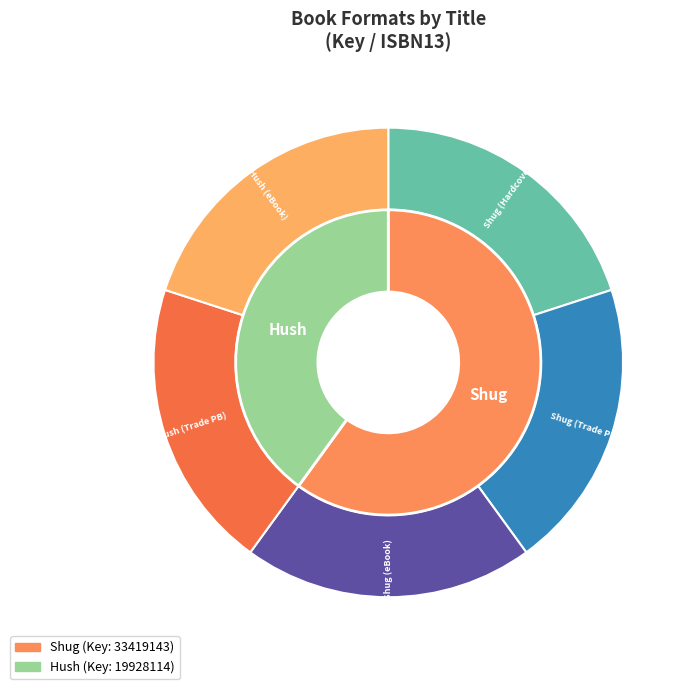

Count the number of slices in the pie.

5